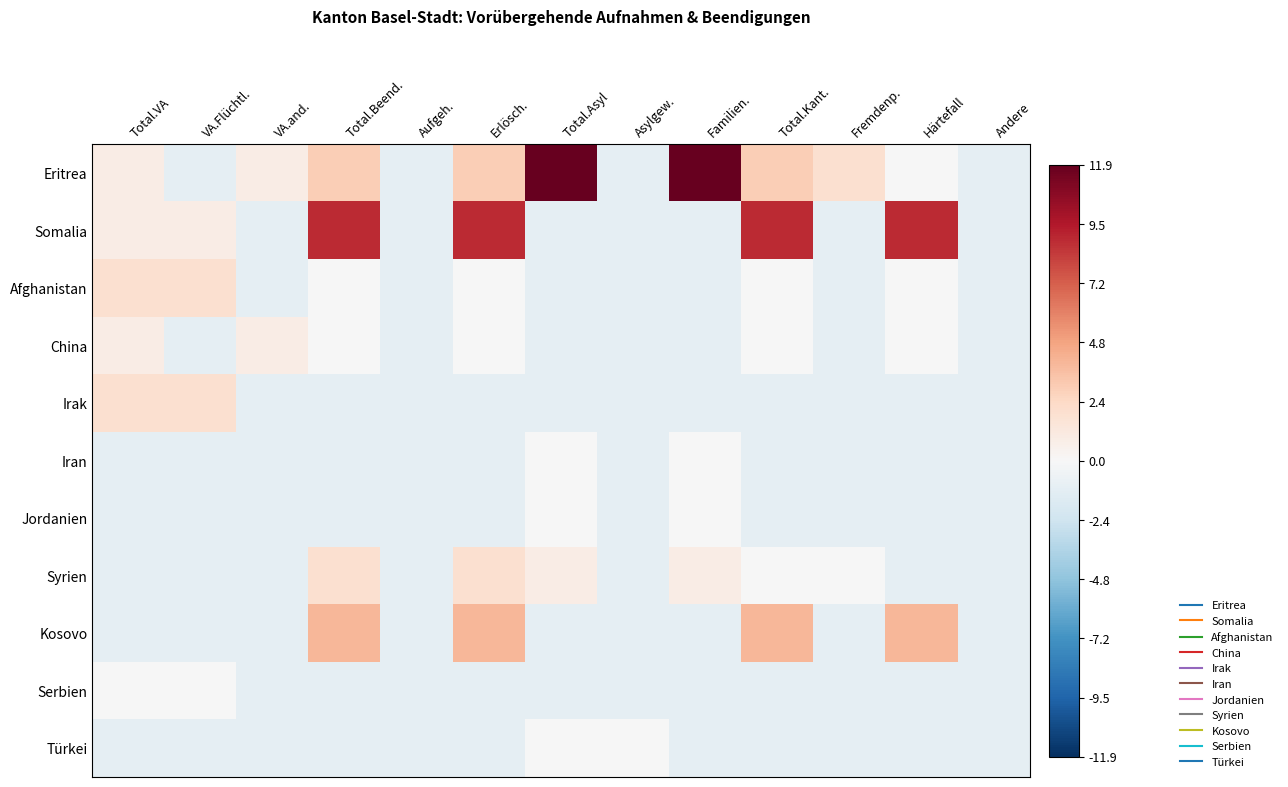

Rank the series at Asylgew. from highest to lowest value.

Türkei, Eritrea, Somalia, Afghanistan, China, Irak, Iran, Jordanien, Syrien, Kosovo, Serbien